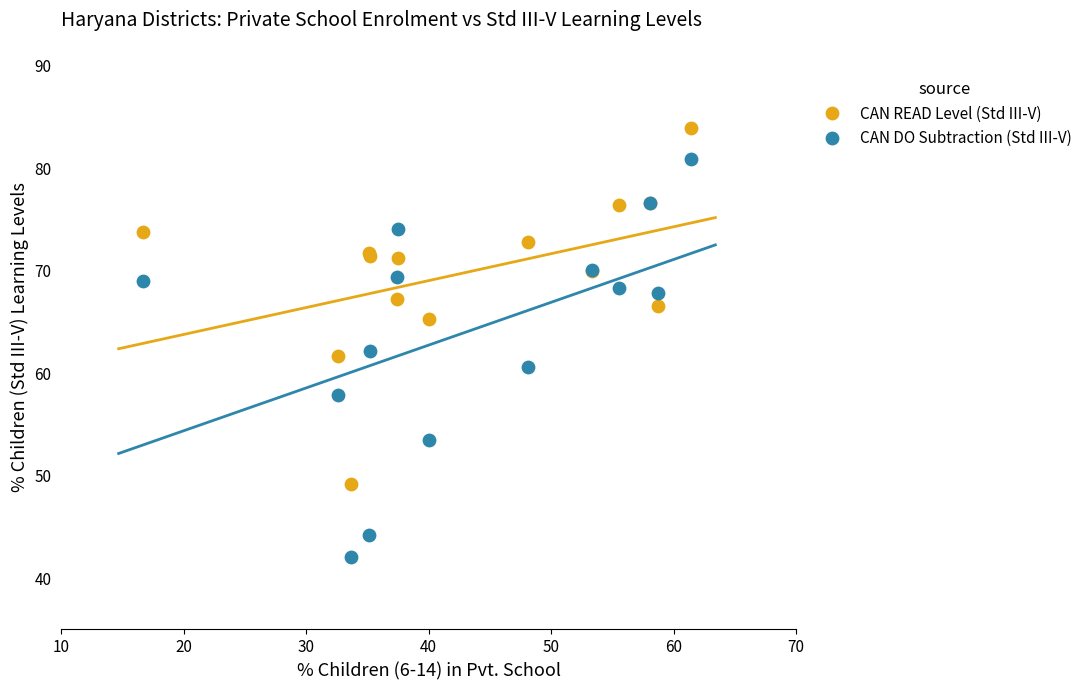

Which series contains the lowest Y value?

CAN DO Subtraction (Std III-V)